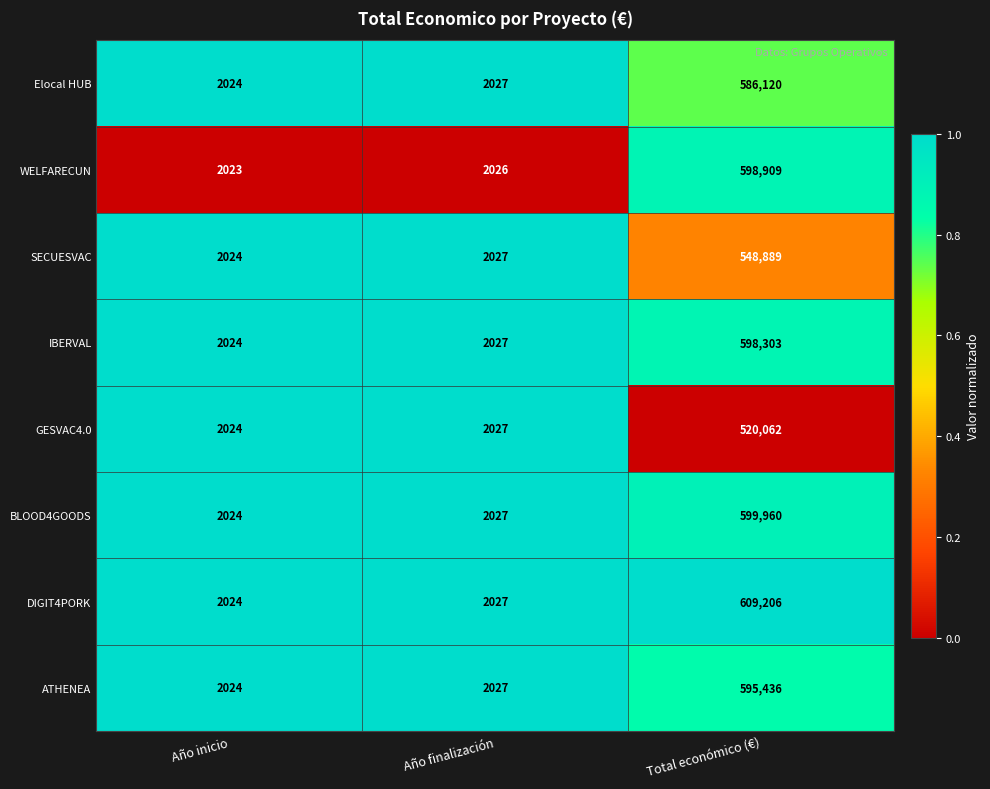

Which series has the largest total across all categories?

DIGIT4PORK